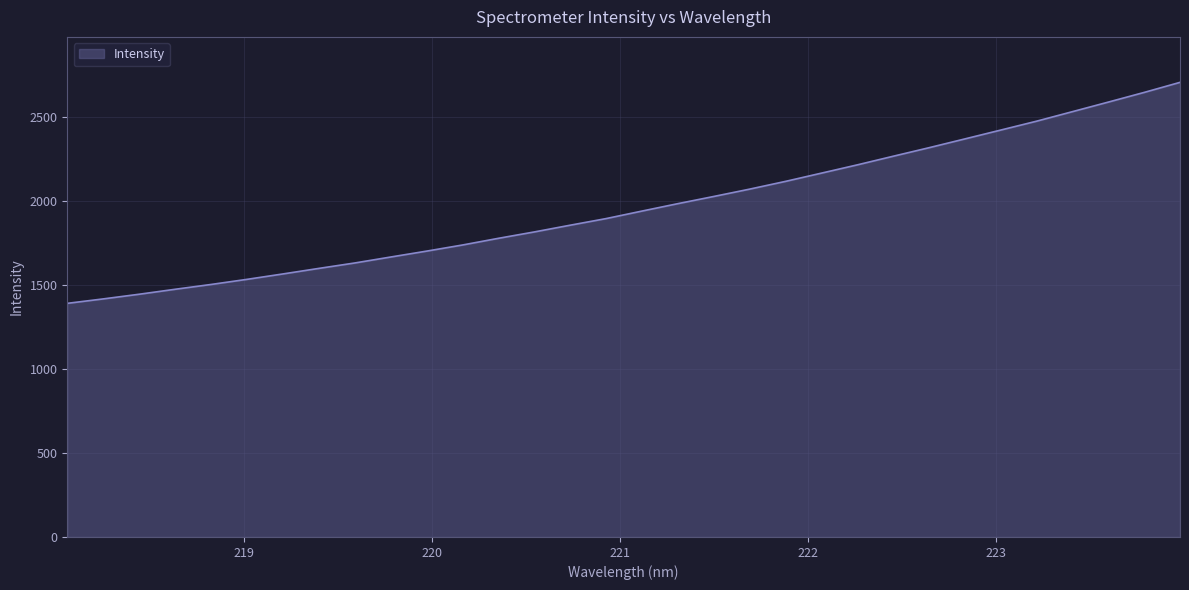

What is the maximum value shown in the chart?

2707.1